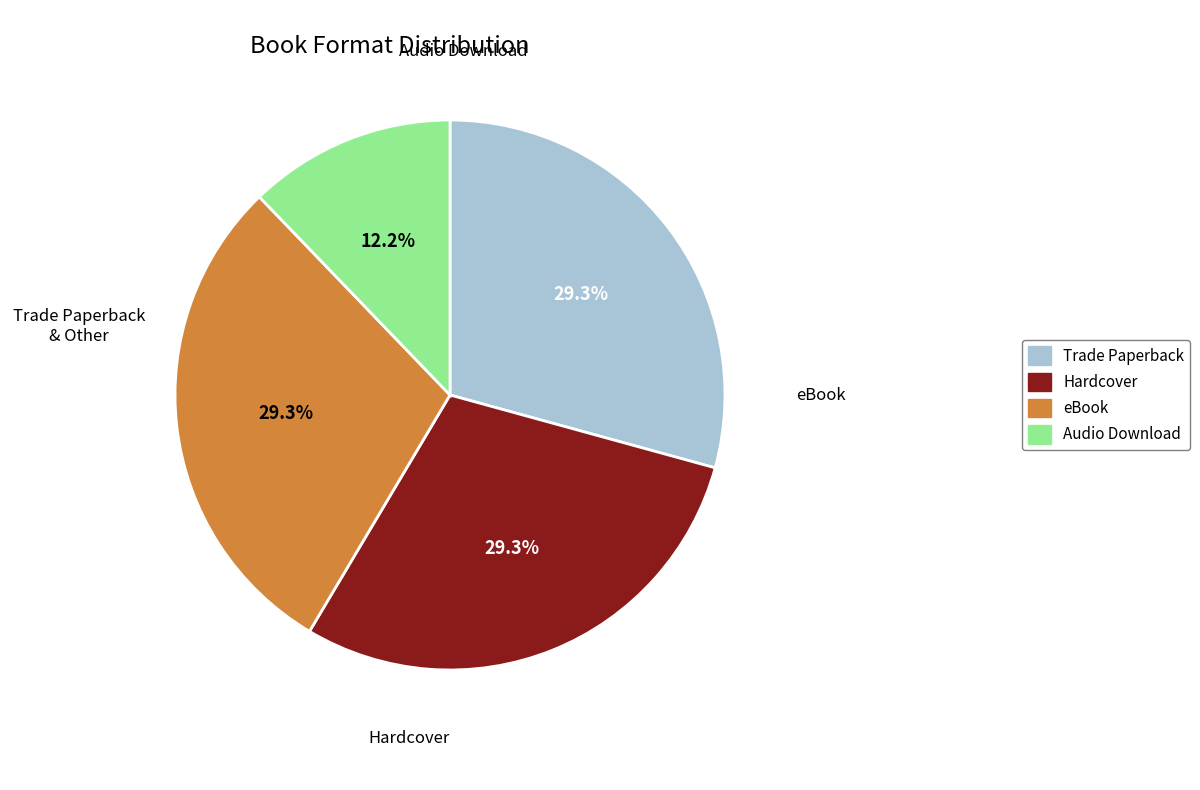

To the nearest percent, what portion does eBook represent?

29%